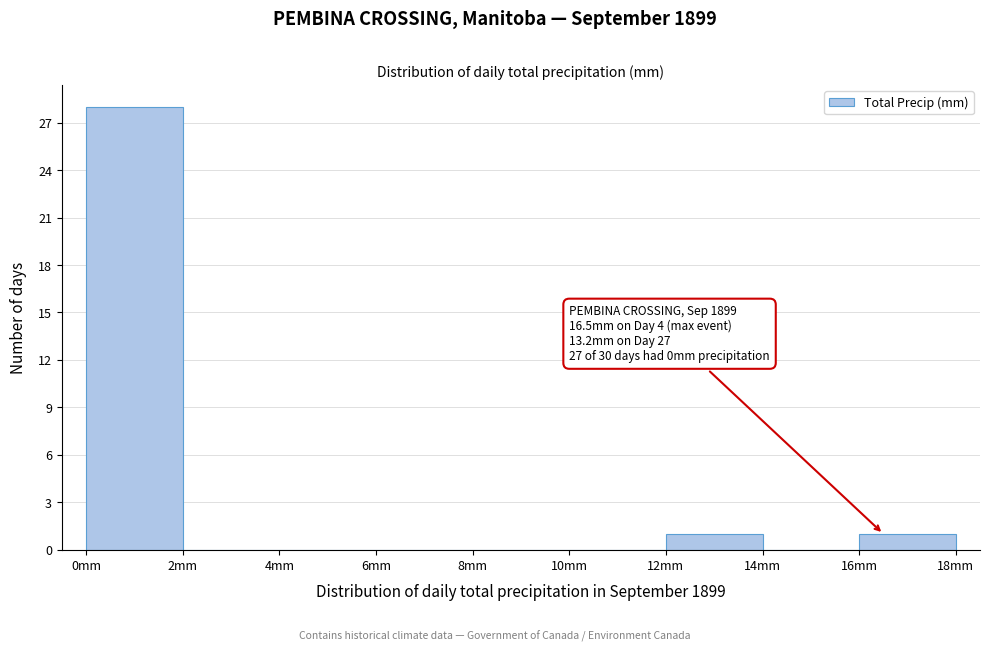

Which range on the x-axis has the tallest bar?

0 to 2